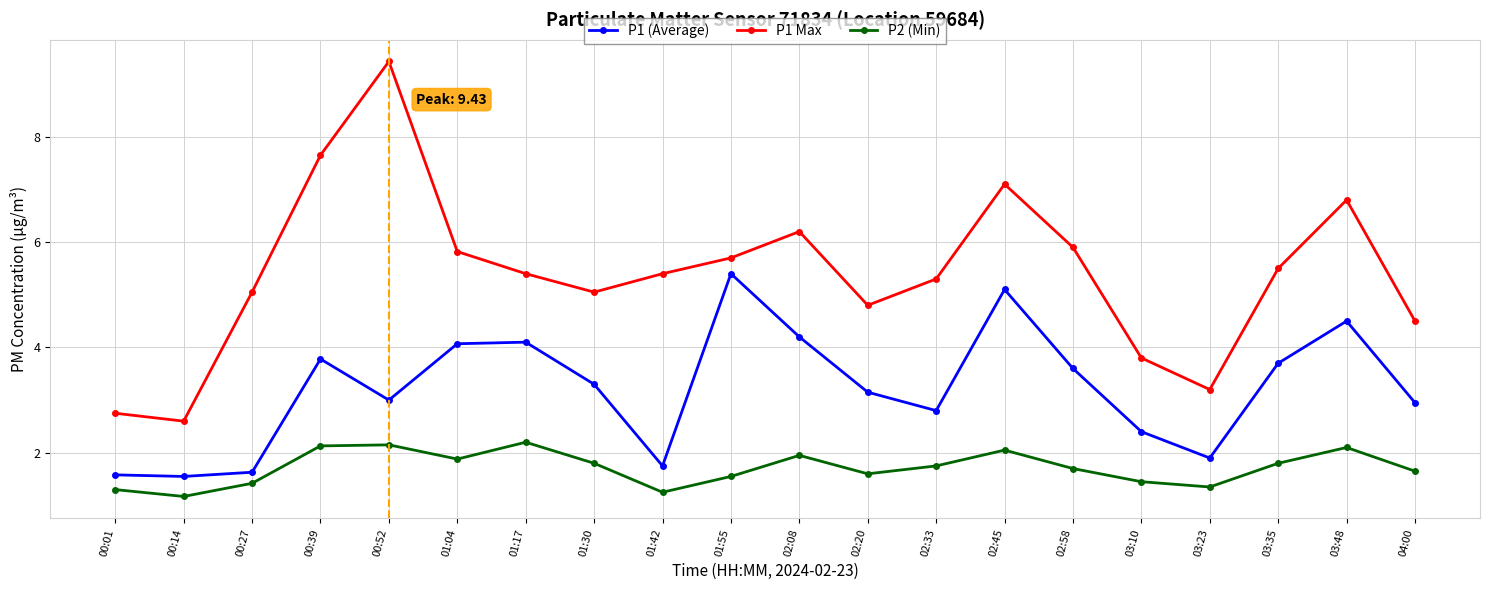

True or false: P2 (Min) has a value of 2.1 at 00:52.

True